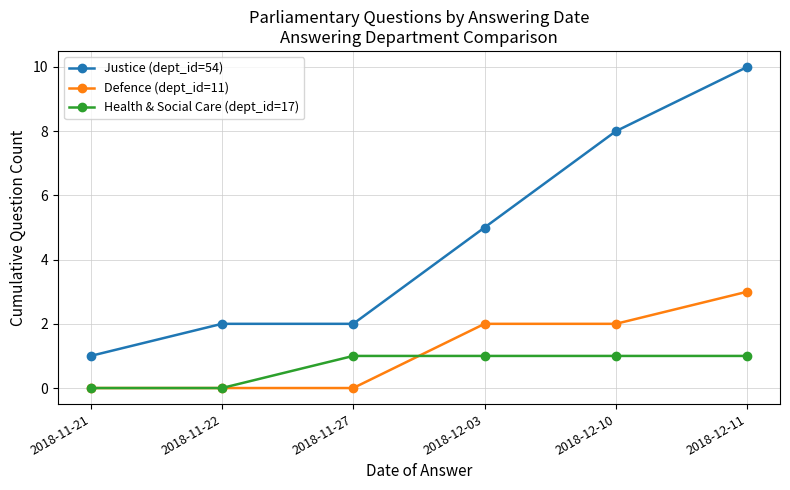

What is the difference between the maximum and minimum values in the Health & Social Care (dept_id=17) series?

1